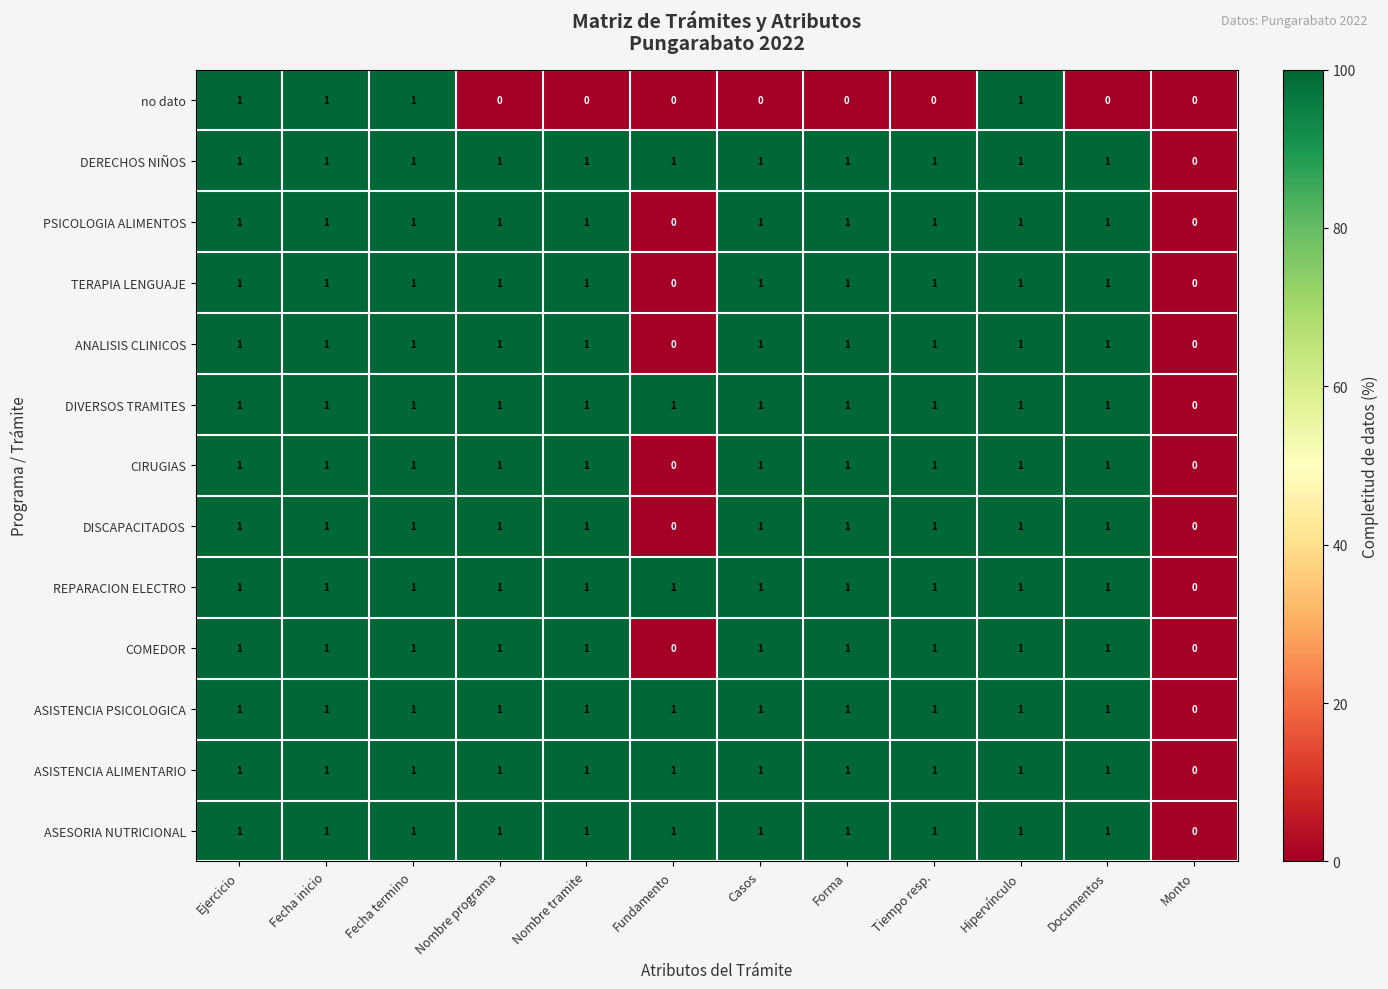

What is the total value across all series at Fecha inicio?

13